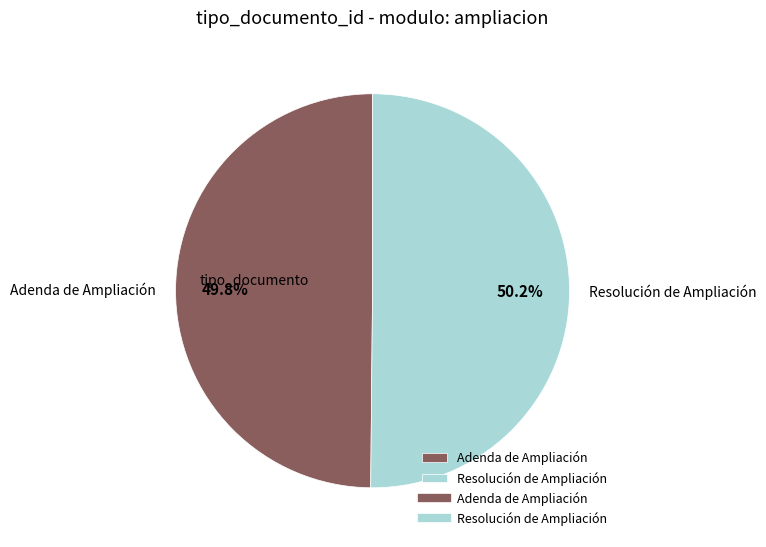

How many slices are in this pie chart?

2